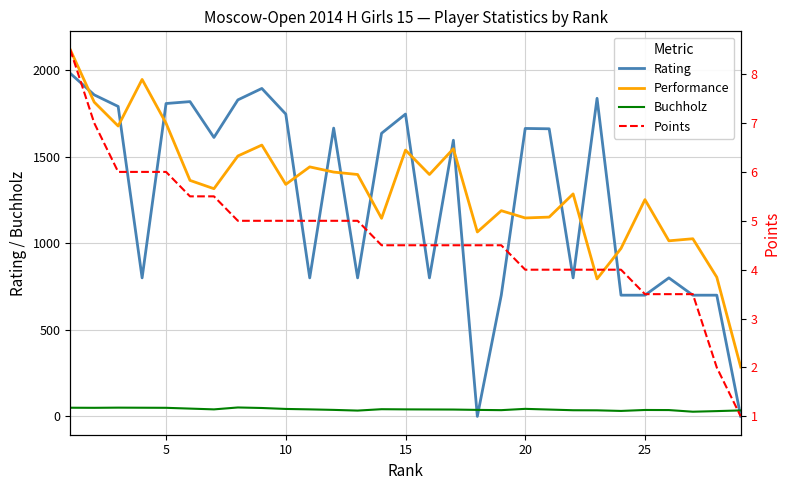

True or false: Points and Rating cross at least once.

True